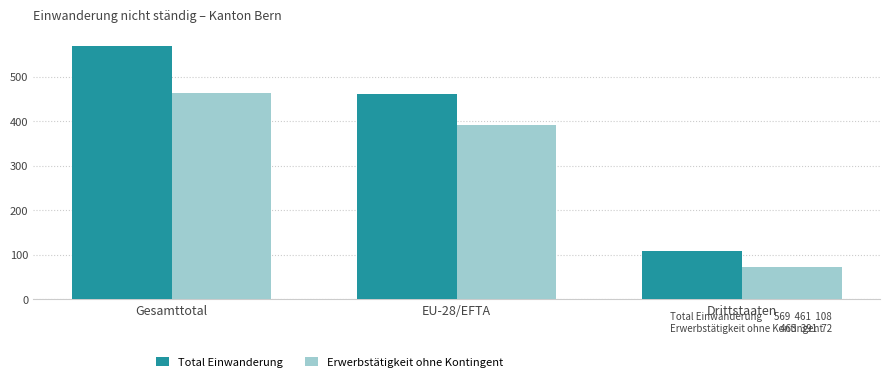

What is the maximum value shown in the chart?

569